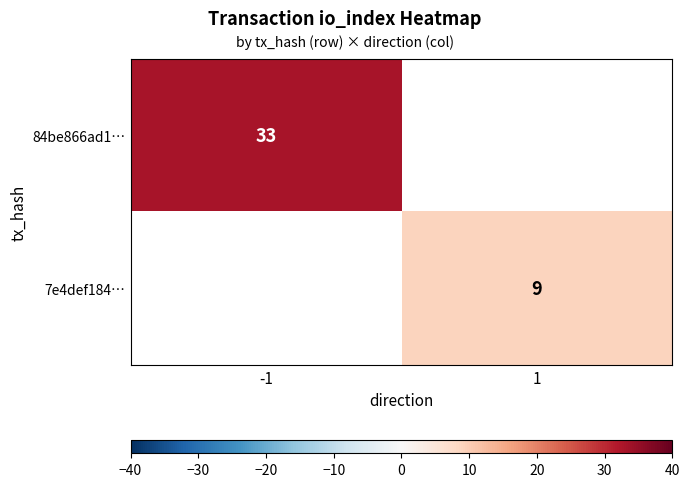

Is it true that 84be866ad1… equals 33 at -1?

True